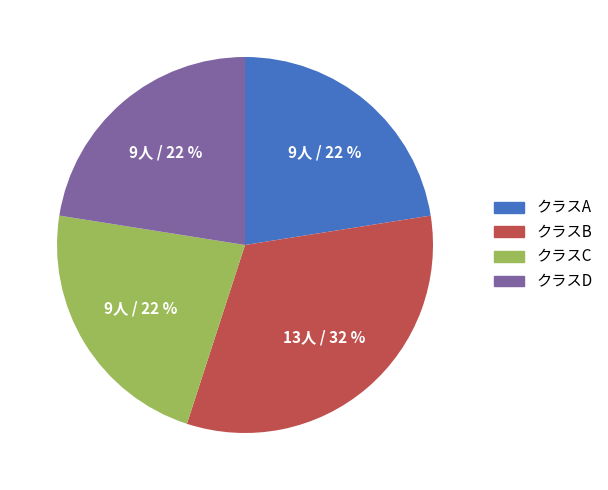

To the nearest percent, what is the difference between the largest and smallest slice percentages?

10%